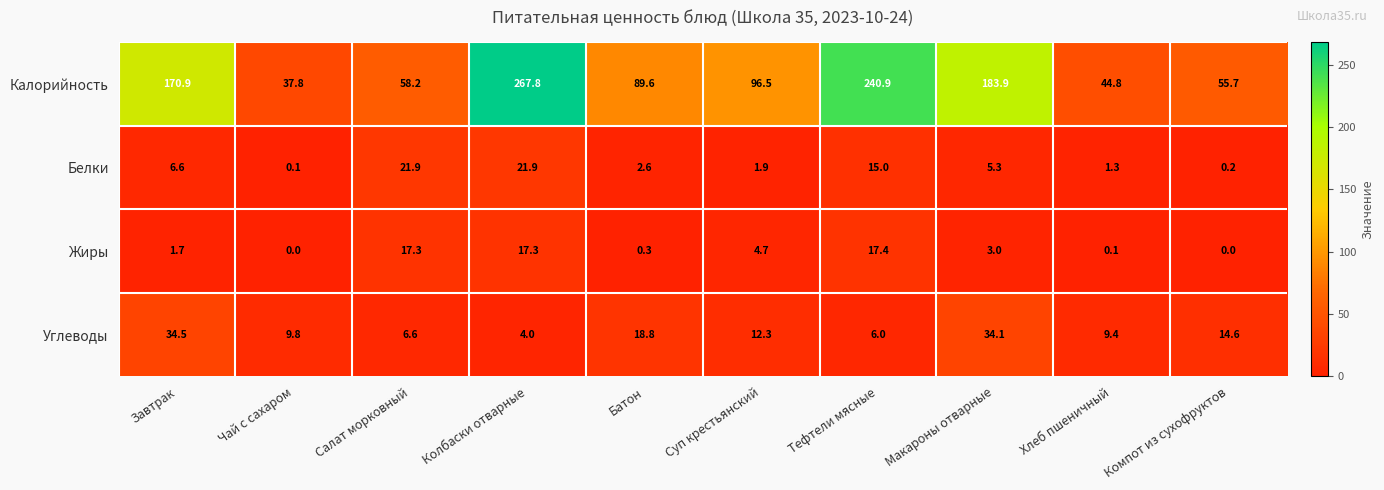

What is the sum of all Жиры values?

61.8